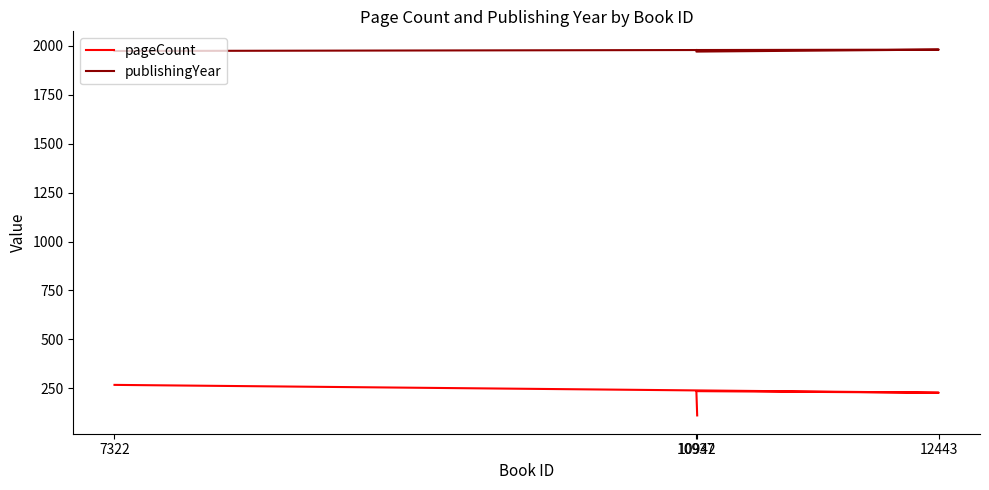

At how many categories does at least one series exceed 699?

4